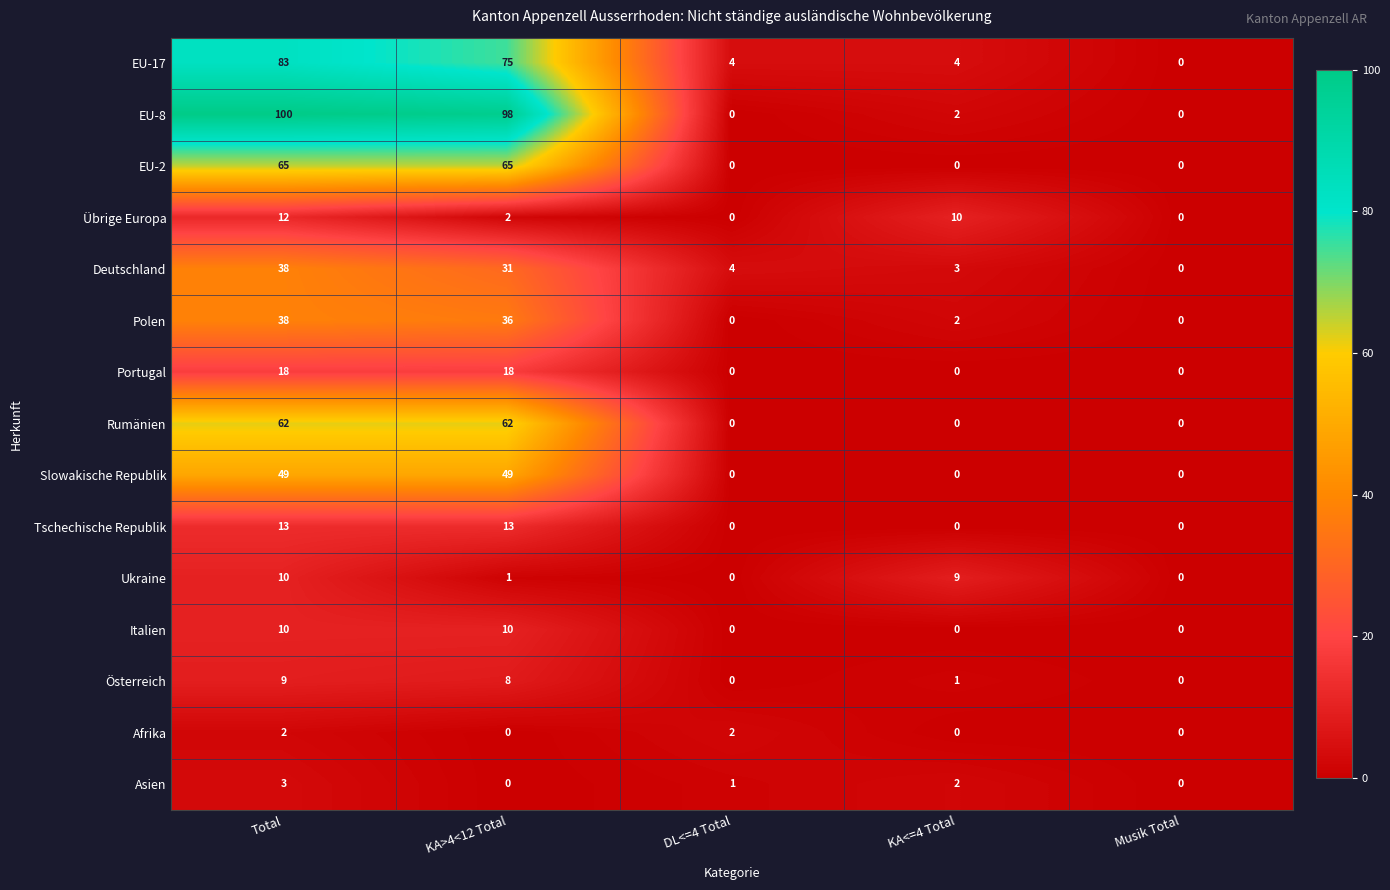

What is the difference between the maximum and second lowest values in the Asien series?

3